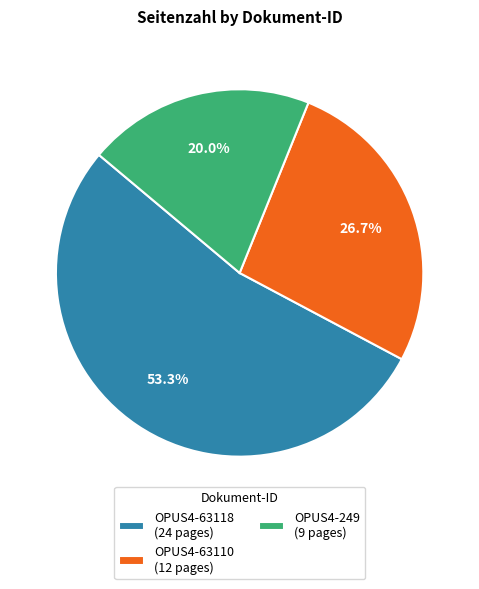

Rank the categories by value from highest to lowest.

OPUS4-63118, OPUS4-63110, OPUS4-249